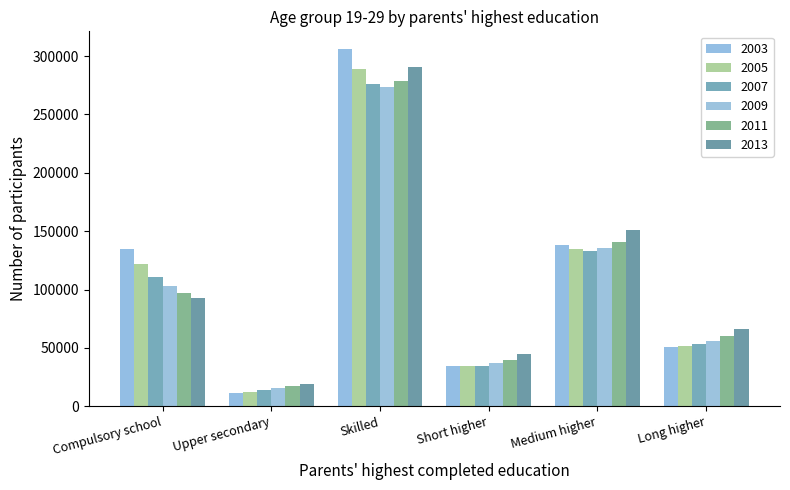

Rank the categories by 2005 value from highest to lowest.

Skilled, Medium higher, Compulsory school, Long higher, Short higher, Upper secondary